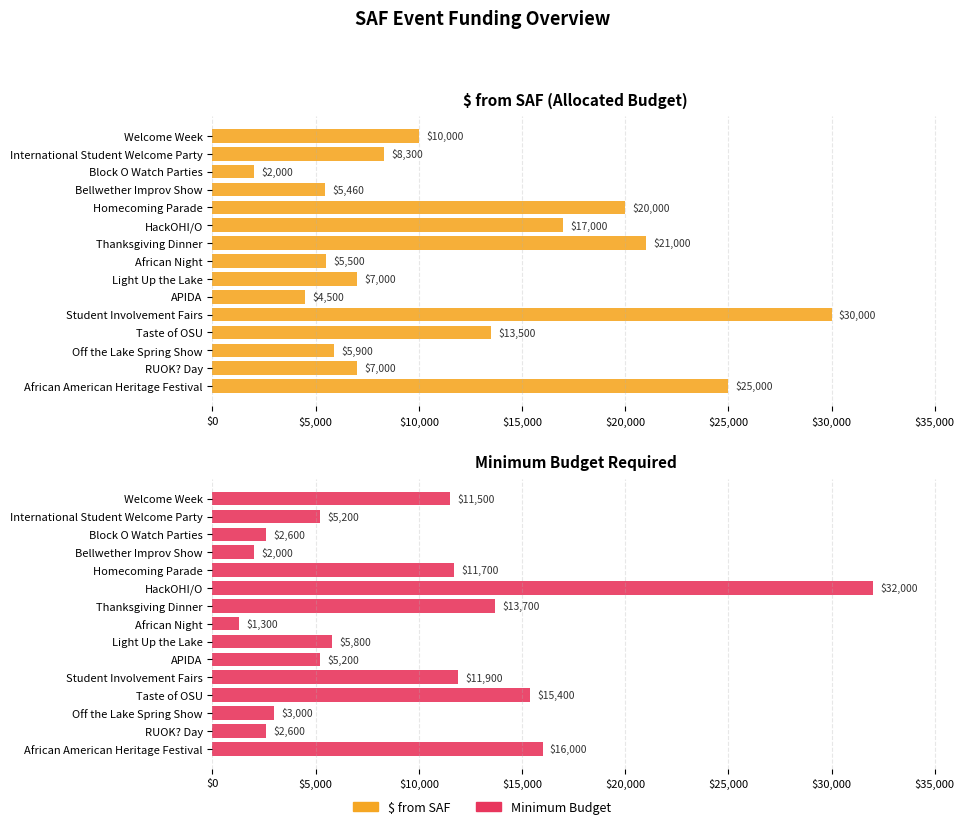

Rank the series by their maximum value, from lowest to highest.

$ from SAF, Minimum